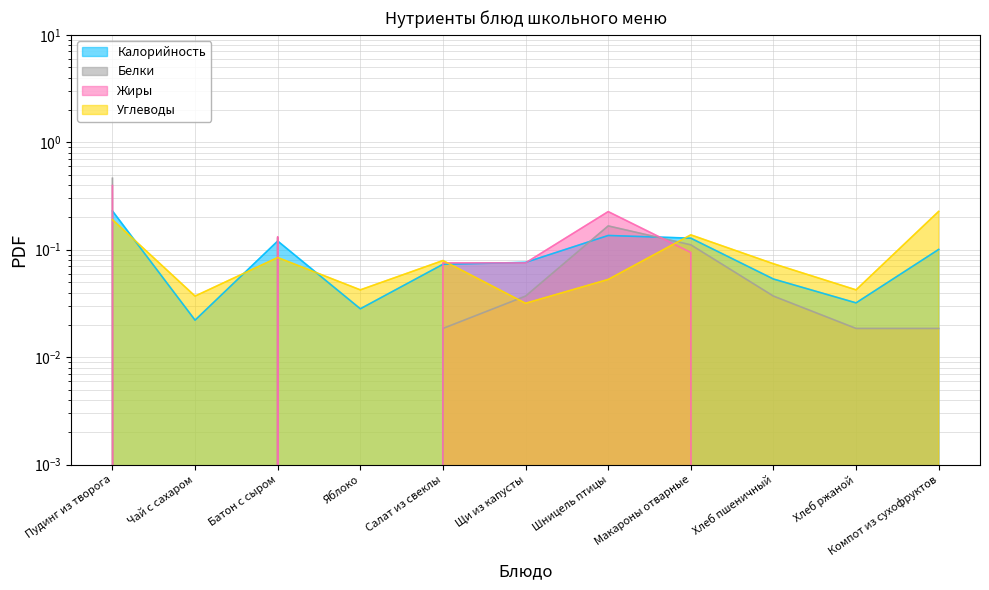

Where do Калорийность and Углеводы first cross each other?

Пудинг из творога and Чай с сахаром